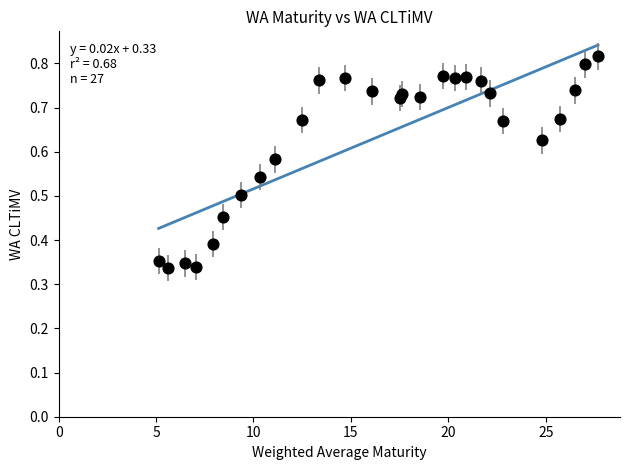

What is the range of X values (max minus min)?

22.6